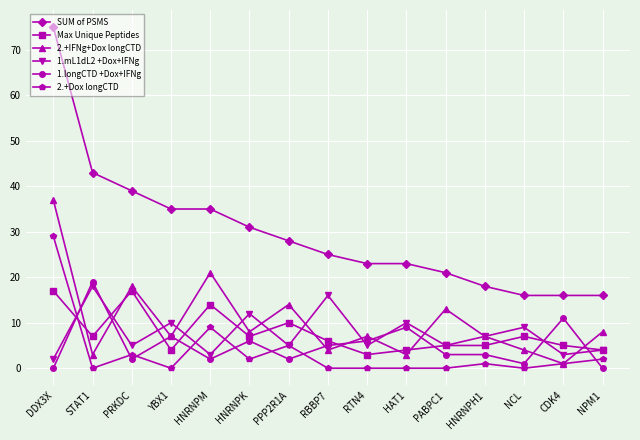

What are all the series names shown in the legend?

SUM of PSMS, Max Unique Peptides, 2.+IFNg+Dox longCTD, 1.mL1dL2 +Dox+IFNg, 1.longCTD +Dox+IFNg, 2.+Dox longCTD